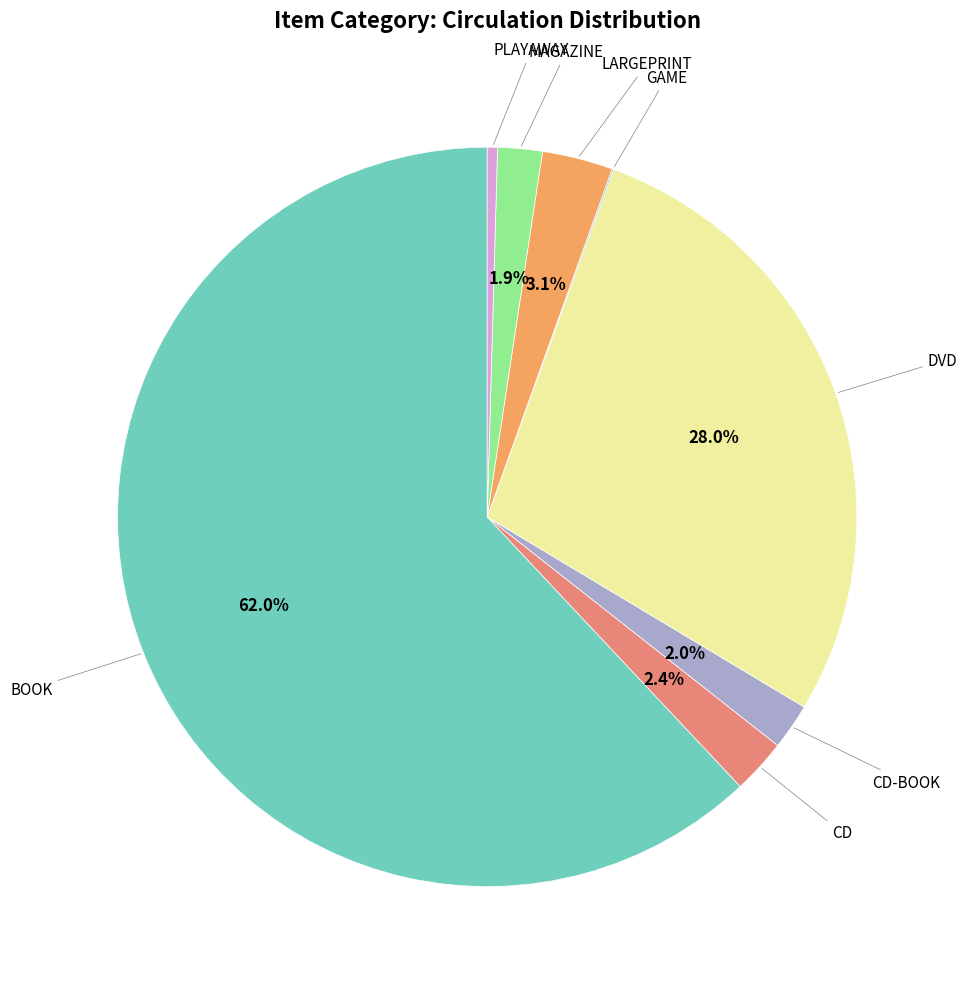

Which category accounts for the majority?

BOOK